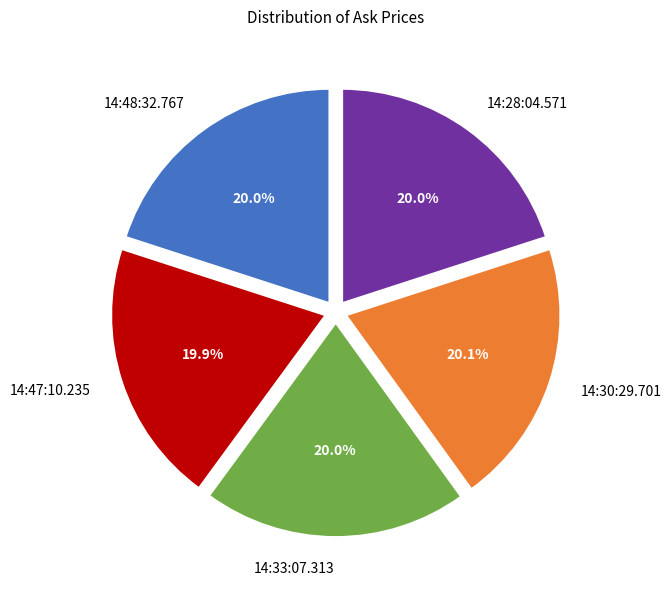

Combined, what portion of the pie is 14:30:29.701 and 14:48:32.767?

40.1%